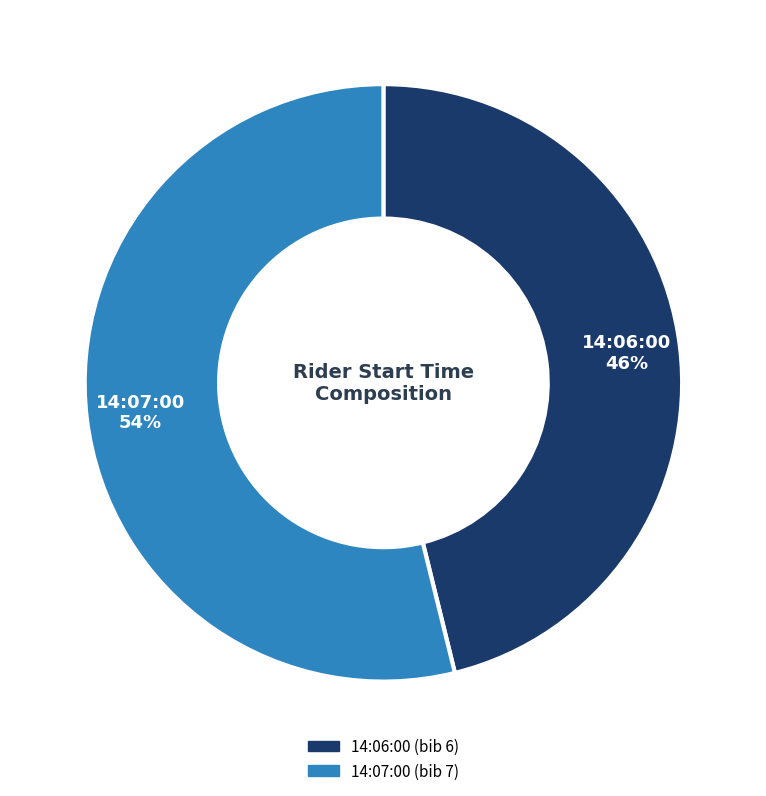

To the nearest percent, what is the difference between the largest and smallest slice percentages?

8%